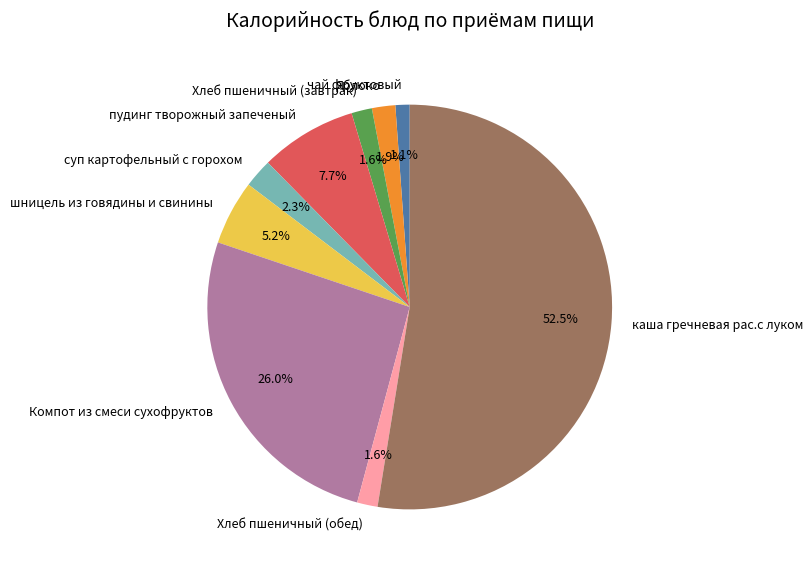

To the nearest percent, what percentage of the pie is Хлеб пшеничный (обед)?

2%